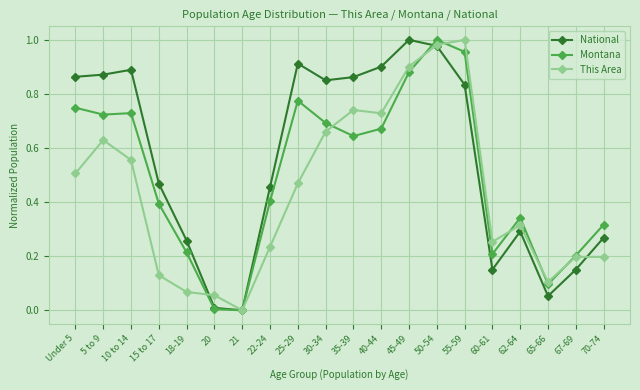

True or false: Montana and This Area intersect in this chart.

True